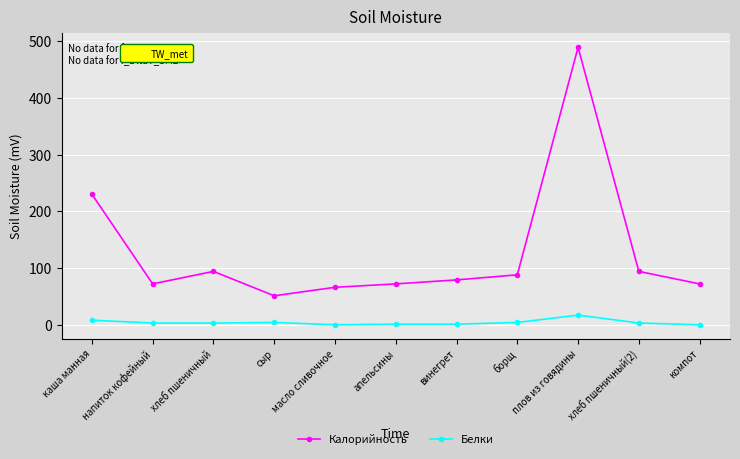

What is the difference between the second highest and minimum values in the Белки series?

8